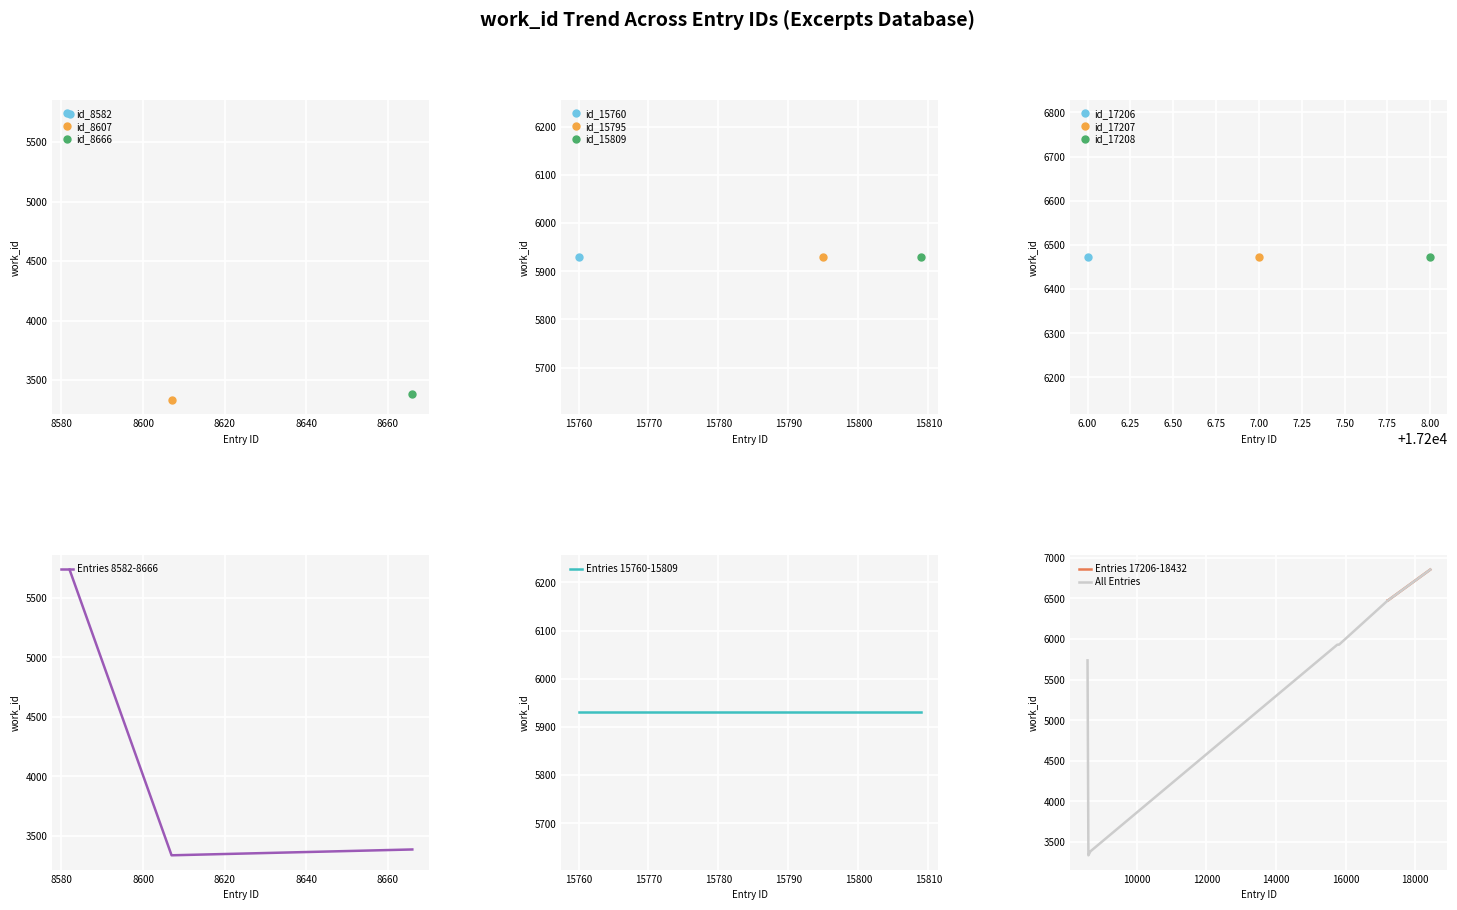

What is the sum of all values?

56522